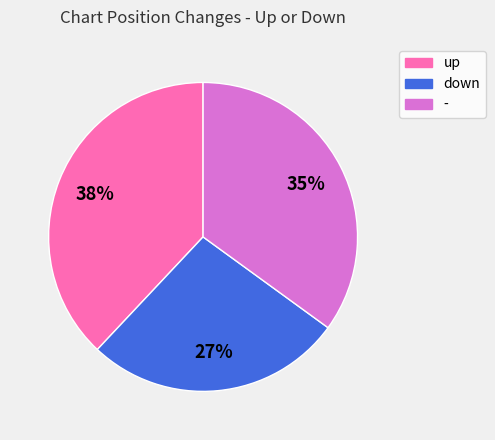

To the nearest percent, what percentage of the pie is -?

35%